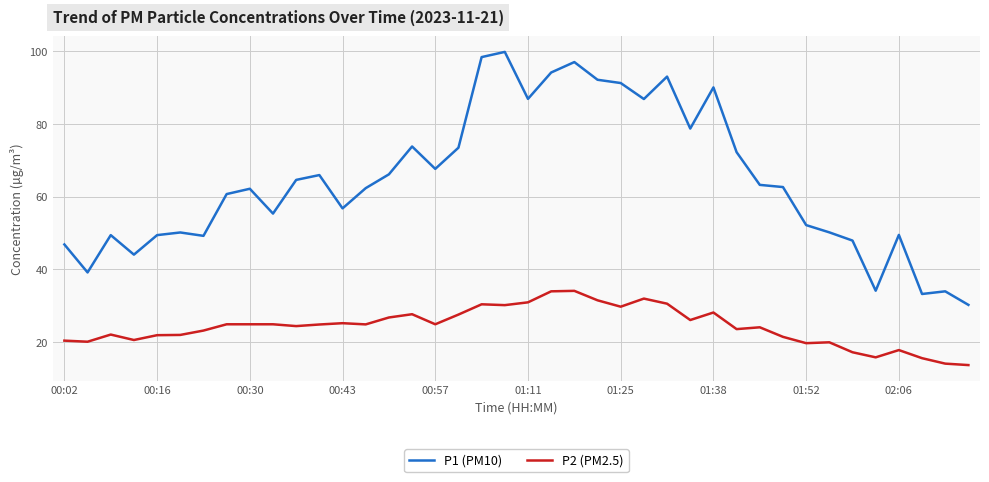

List the series in order of their peak value, lowest first.

P2 (PM2.5), P1 (PM10)